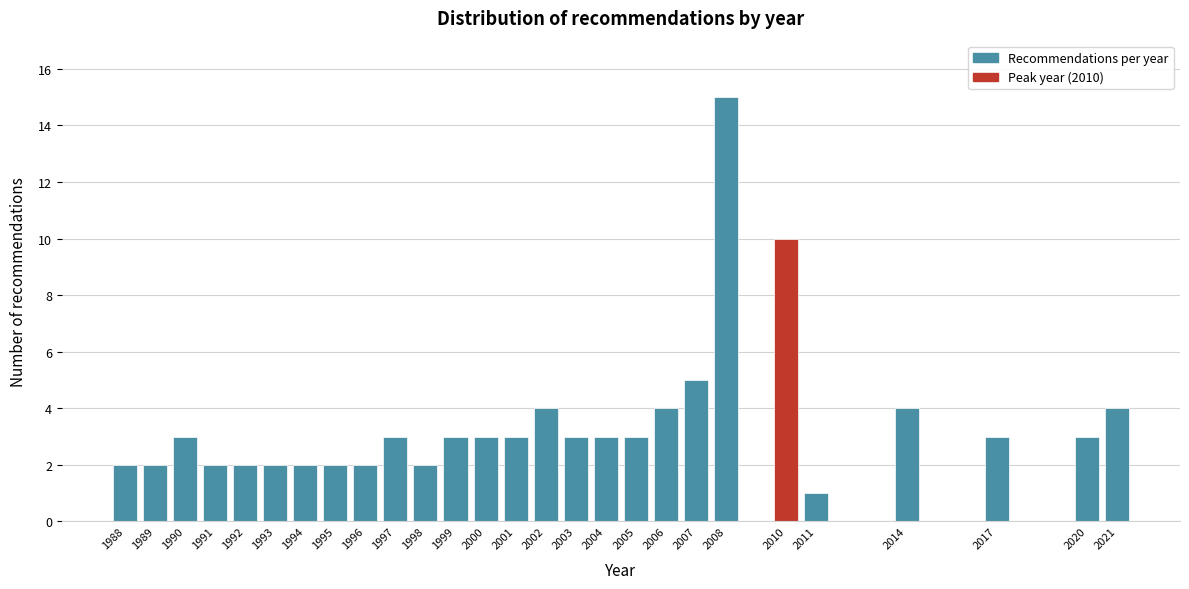

Reading left to right, list all the values displayed in this chart.

1988=2	1989=2	1990=3	1991=2	1992=2	1993=2	1994=2	1995=2	1996=2	1997=3	1998=2	1999=3	2000=3	2001=3	2002=4	2003=3	2004=3	2005=3	2006=4	2007=5	2008=15	2010=10	2011=1	2014=4	2017=3	2020=3	2021=4